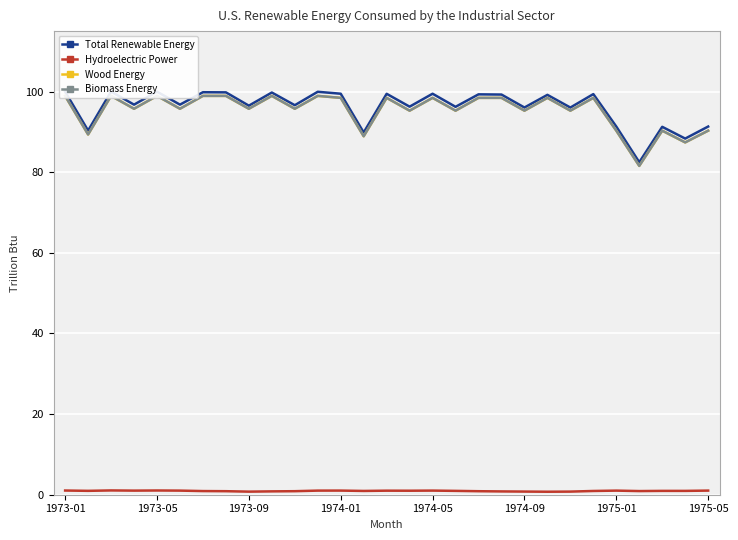

True or false: Hydroelectric Power has more than 2 interior local peaks.

True